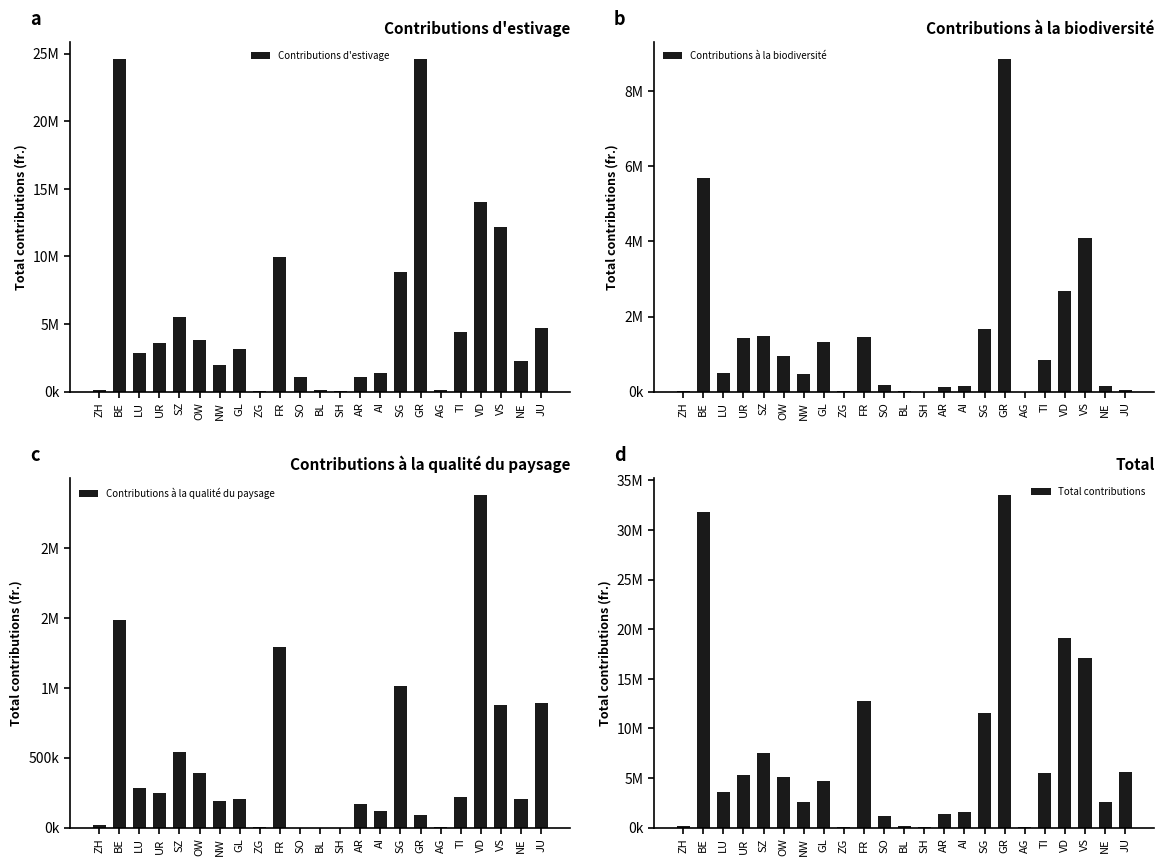

At which category is the sum across all series the highest?

GR